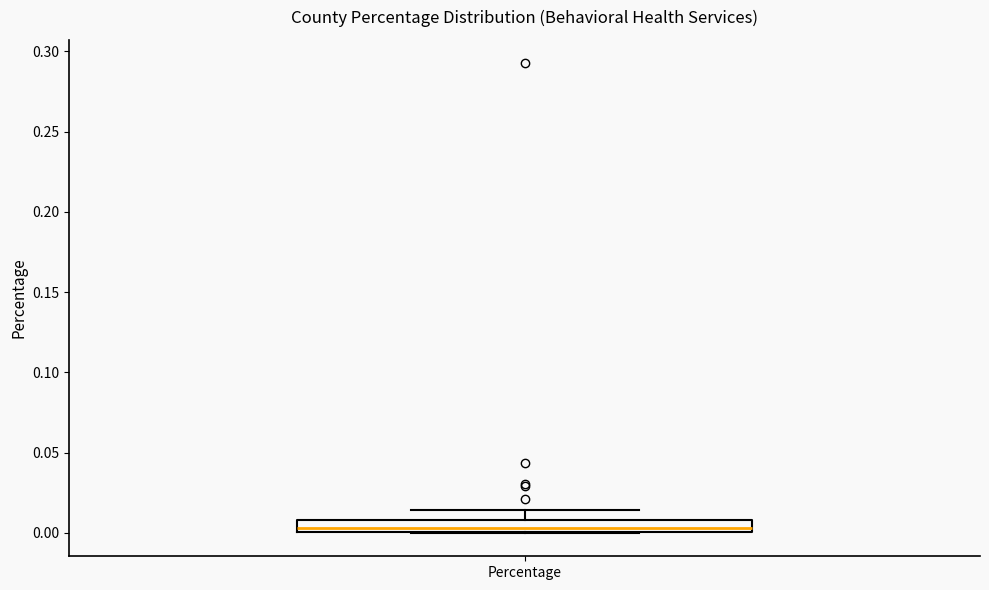

Where is the upper edge of the box for Percentage on the y-axis? The values are not printed on the chart, so give them approximately, as read against the axis.

0.010